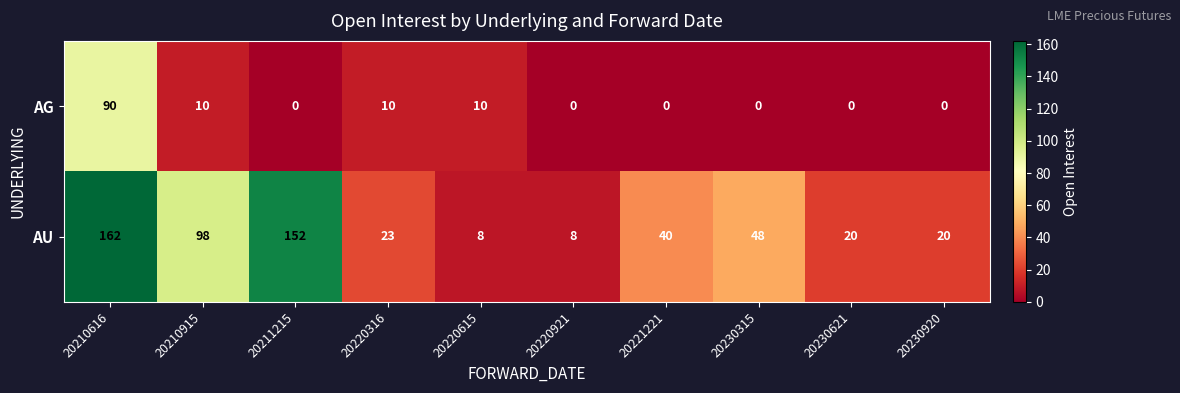

What is the lowest value of the AU series?

8